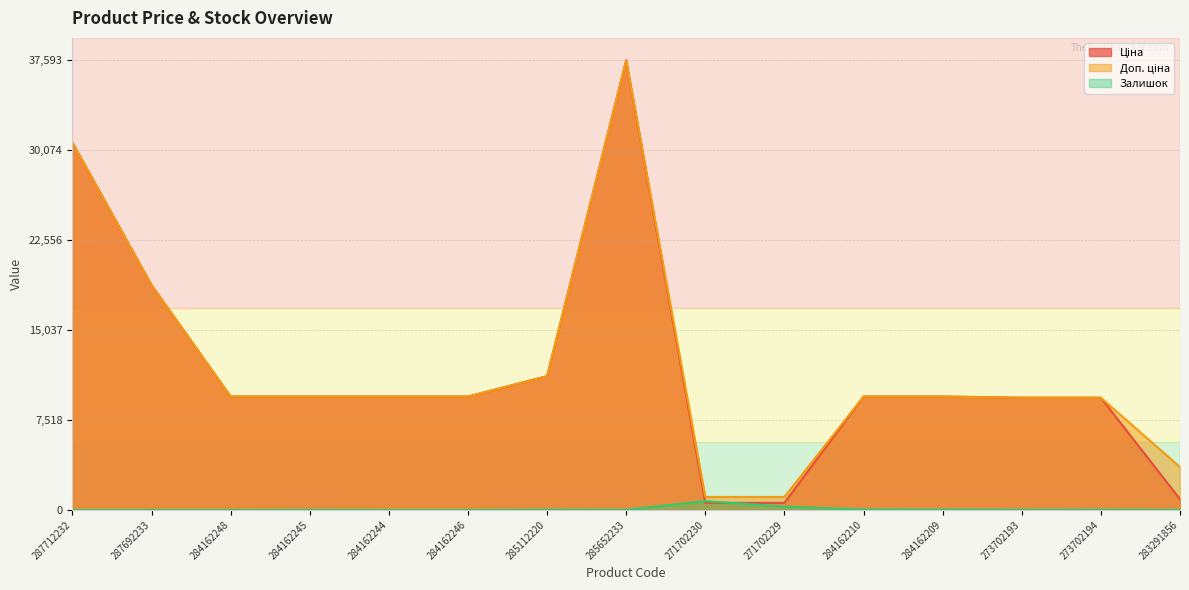

The value of Доп. ціна at 284162244 is 5977.7. True or false?

False